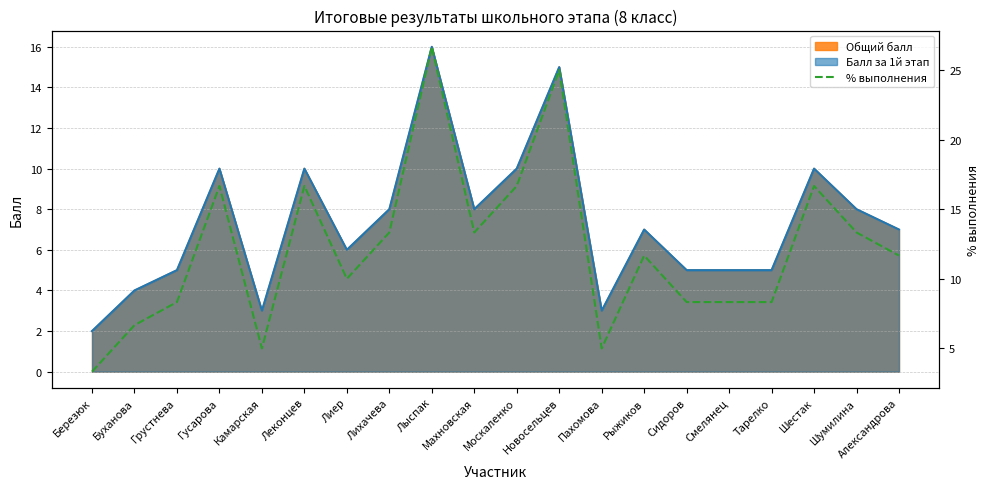

List the labels in order of value, smallest first.

Березюк, Камарская, Пахомова, Буханова, Грустнева, Сидоров, Смелянец, Тарелко, Лиер, Рыжиков, Александрова, Лихачева, Махновская, Шумилина, Гусарова, Леконцев, Москаленко, Шестак, Новосельцев, Лыспак